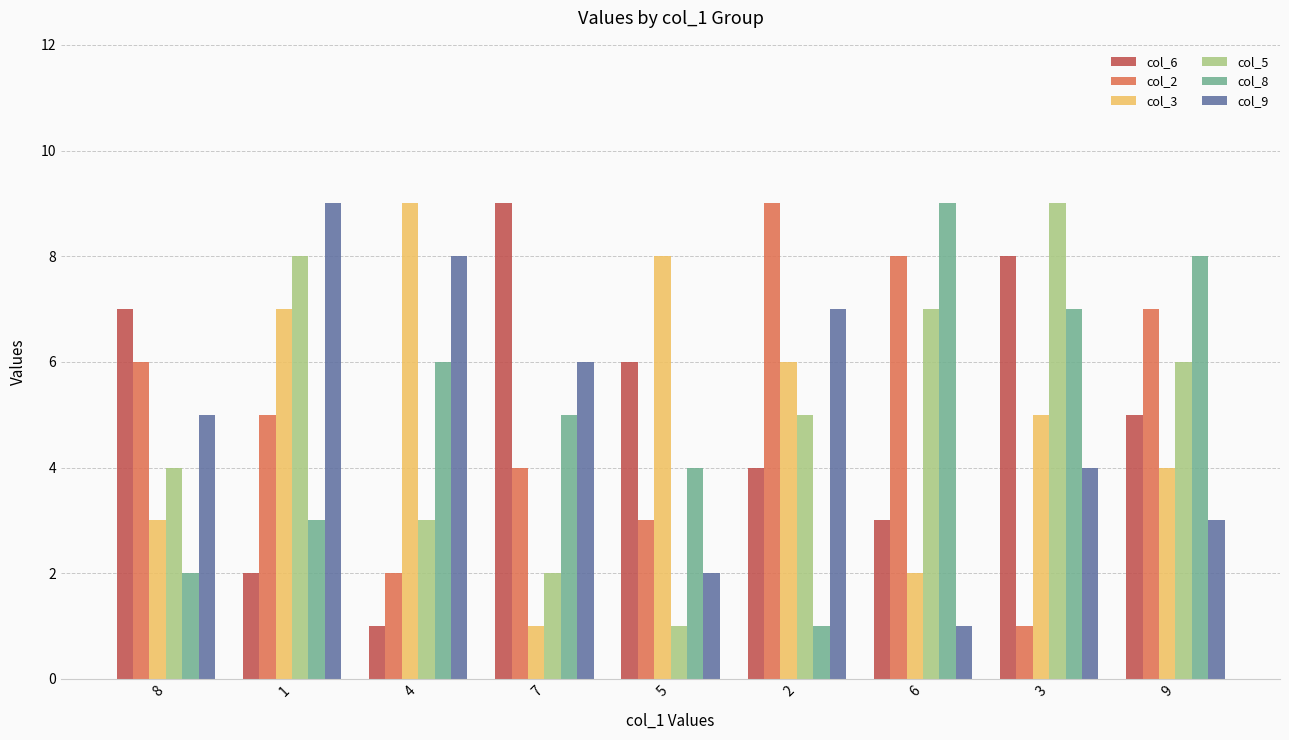

What is the difference between the maximum and minimum values in the col_9 series?

8